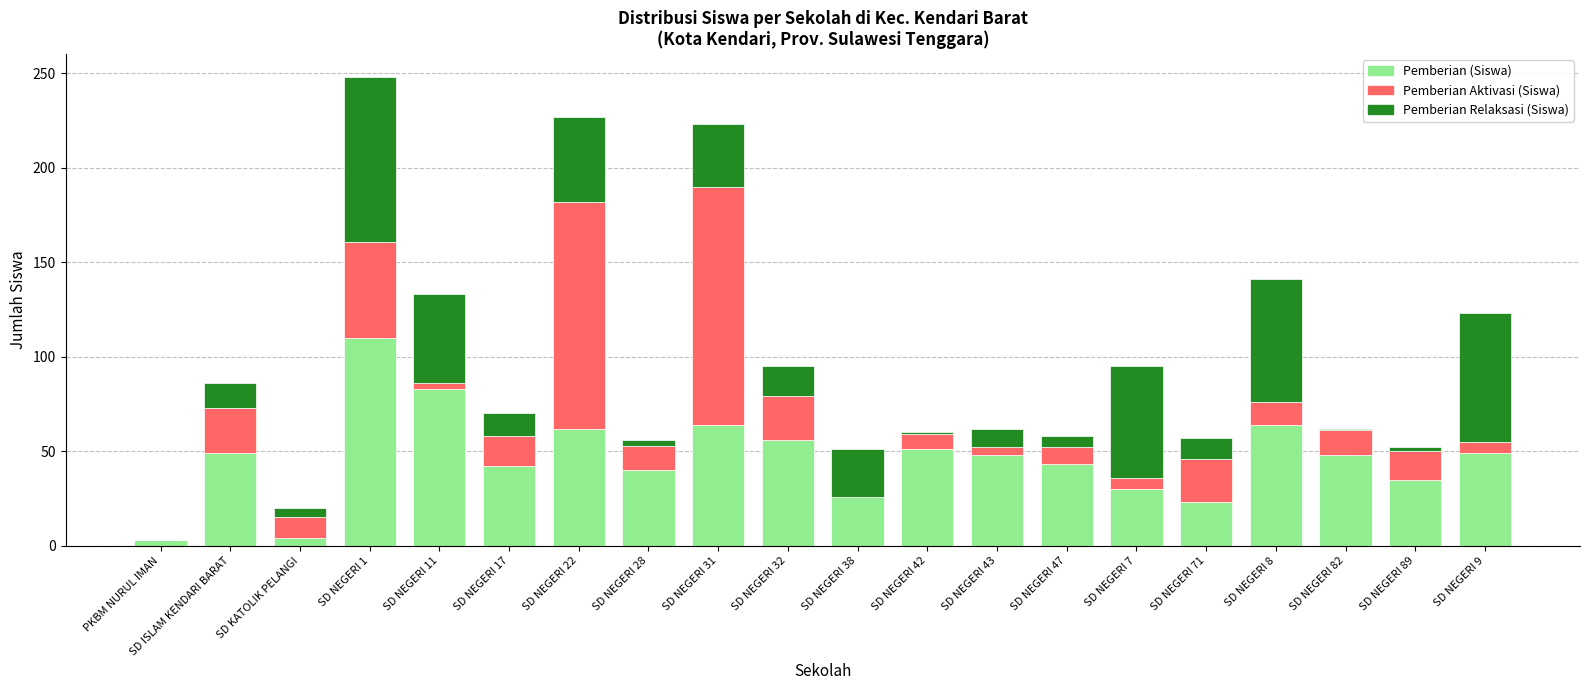

How many categories are shown in the chart?

20